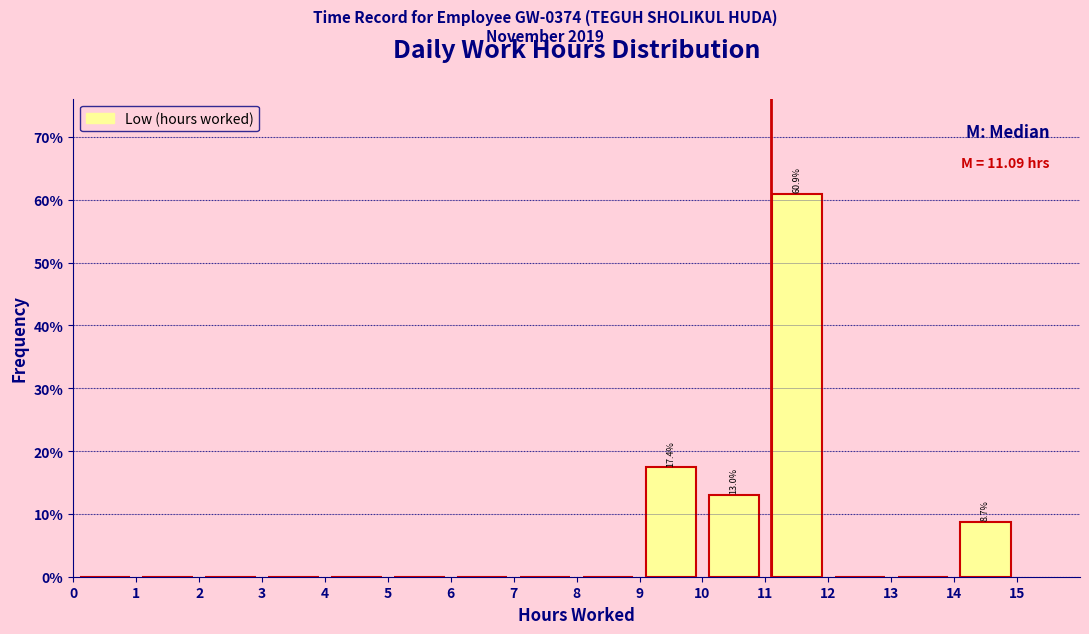

Which range on the x-axis has the tallest bar?

11 to 12